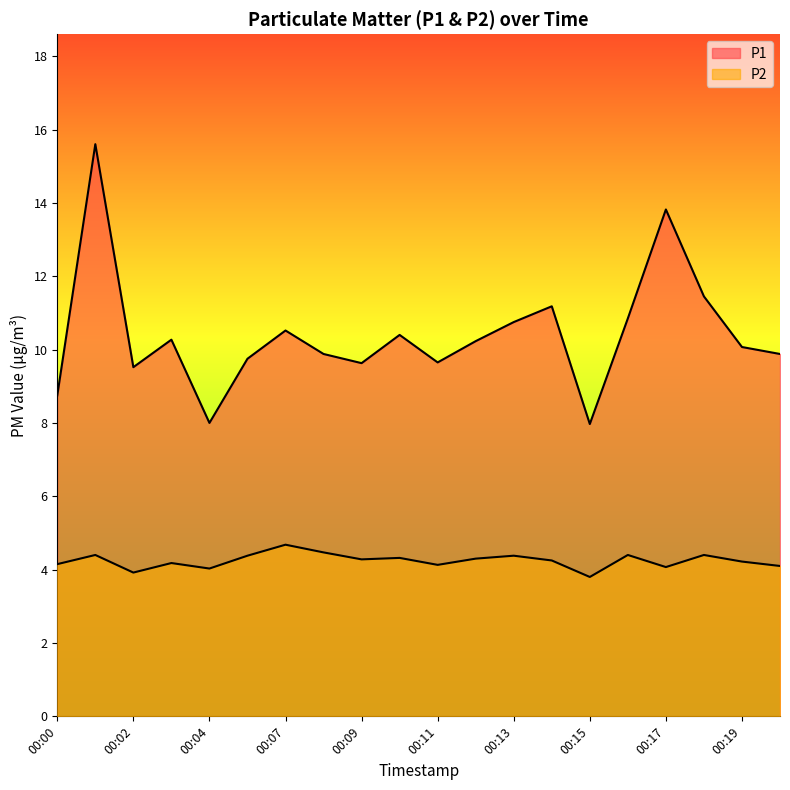

Where is the first local maximum for P2?

00:01